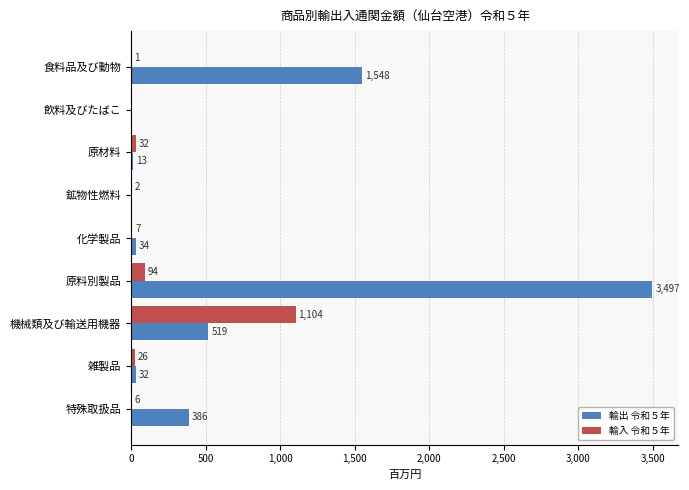

What are all the series names shown in the legend?

輸出 令和５年, 輸入 令和５年